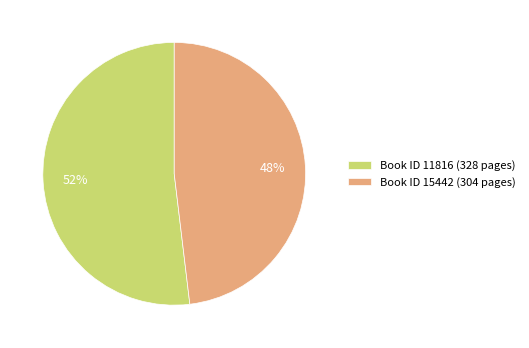

What is the largest slice in the pie chart?

Book ID 11816 (328 pages)